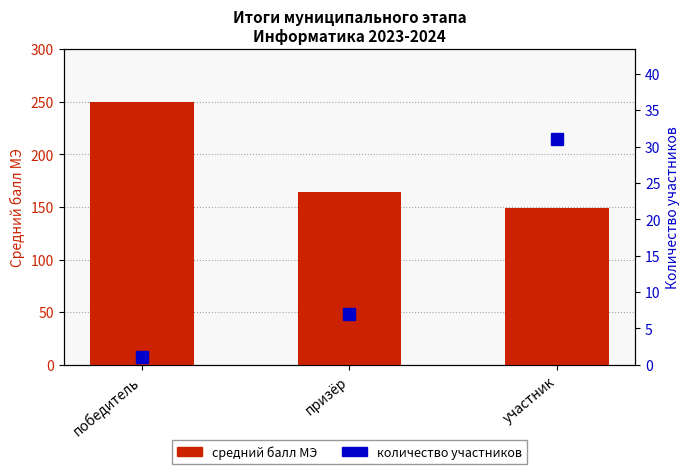

Is the value of количество участников at победитель greater than the value of средний балл МЭ at участник?

No